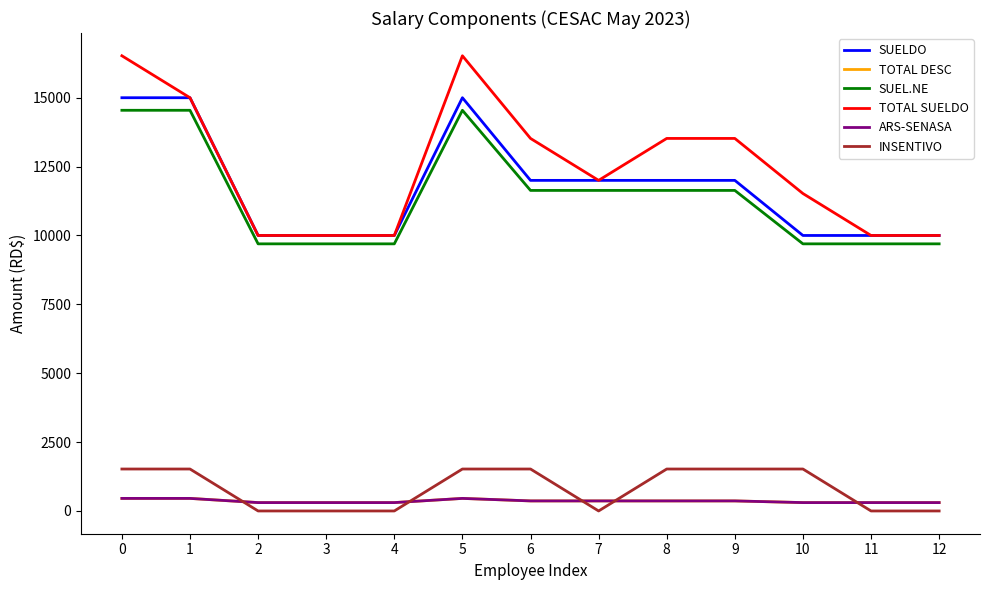

What is the average value of the ARS-SENASA series?

357.8